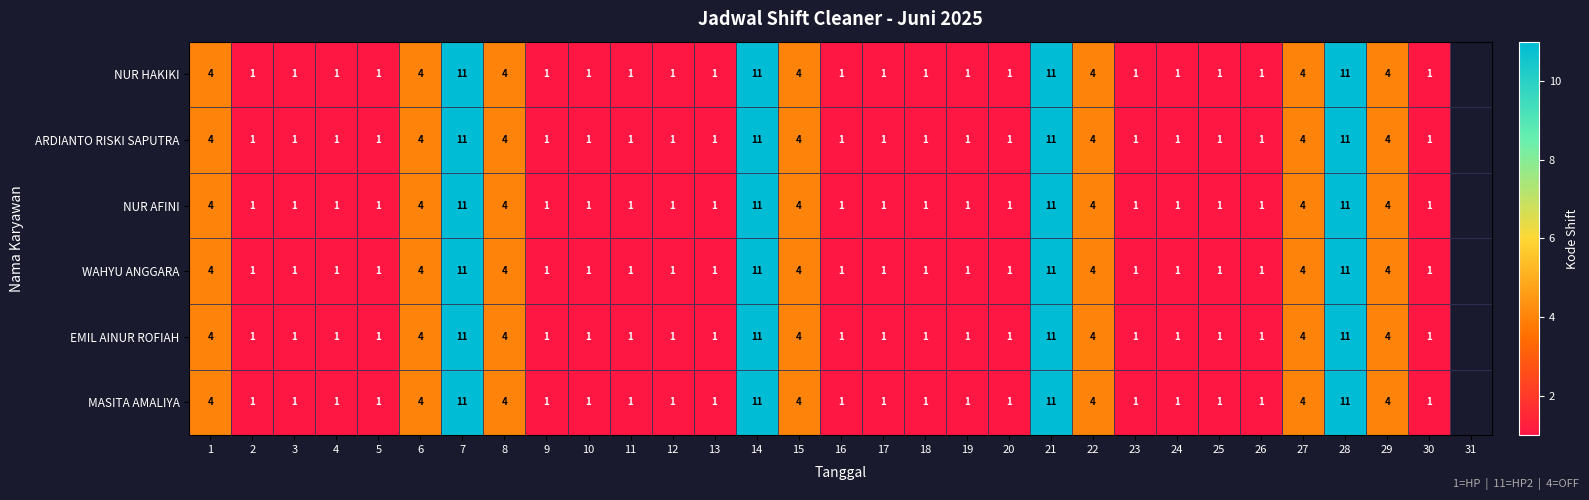

Count the number of categories in the chart.

31